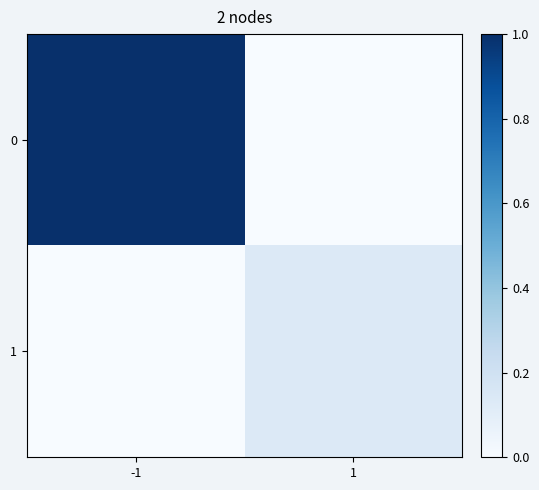

What is the maximum value shown in the chart?

1.0